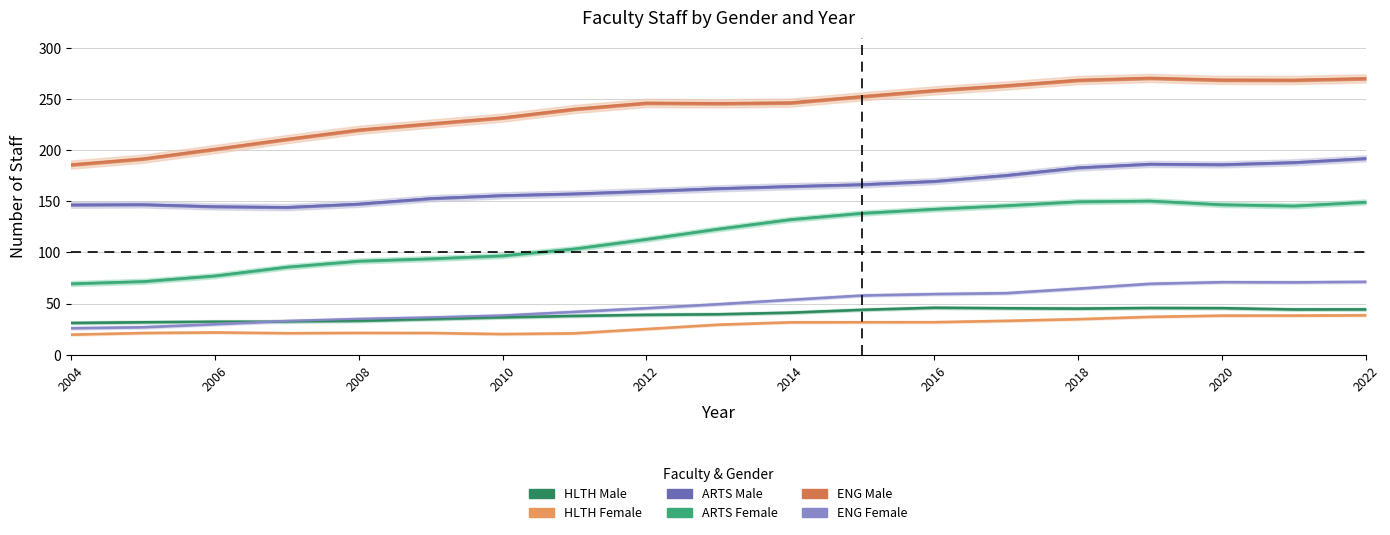

What is the sum of all ENG Male values?

4567.0